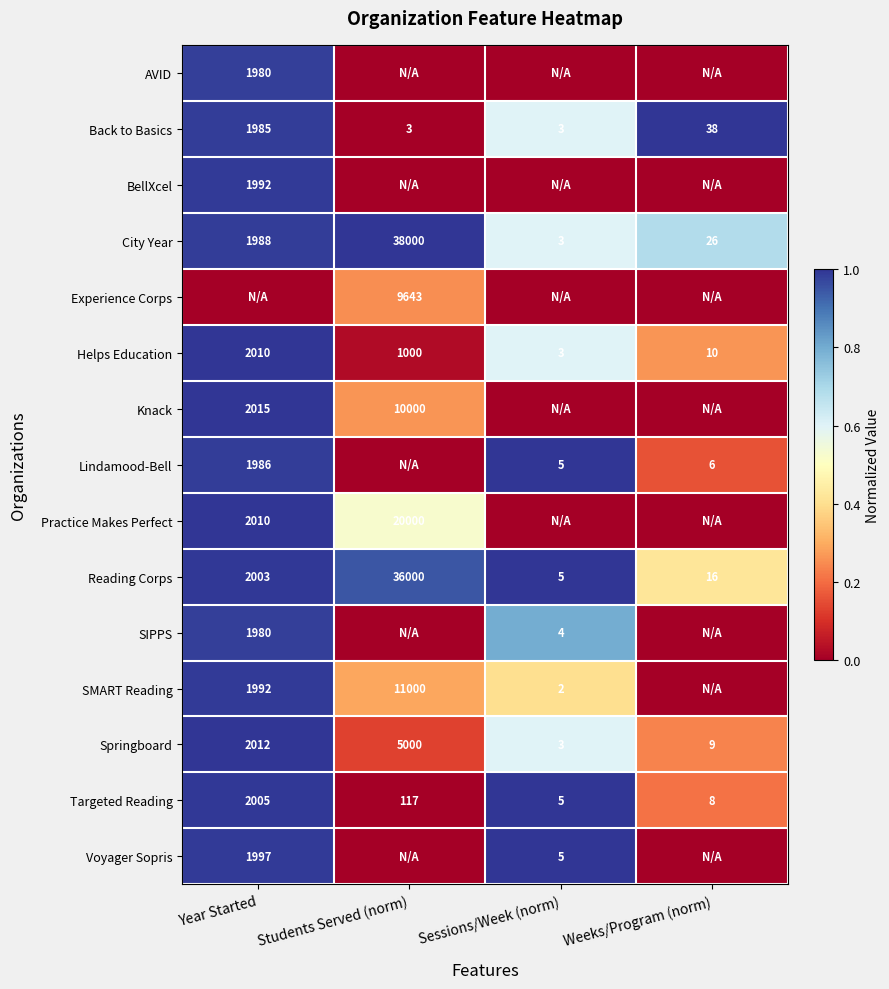

Read the Back to Basics value at Year Started.

1985